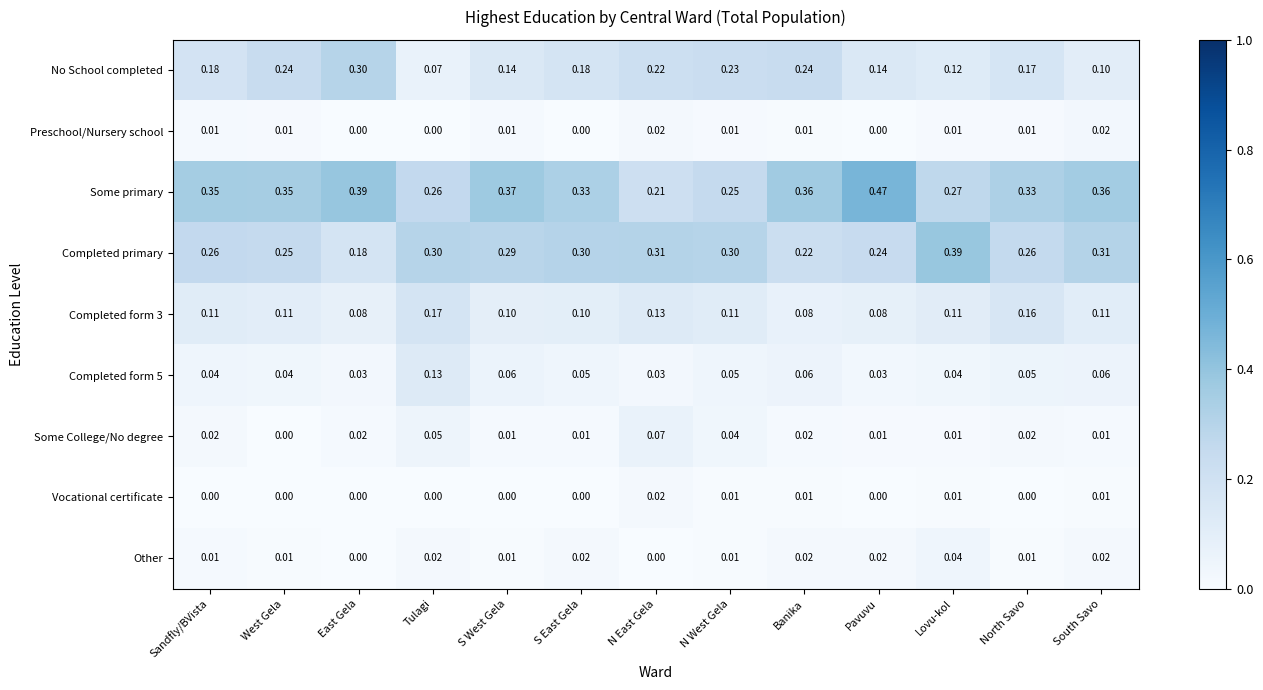

Which series changed the most between Lovu-kol and North Savo?

Completed primary